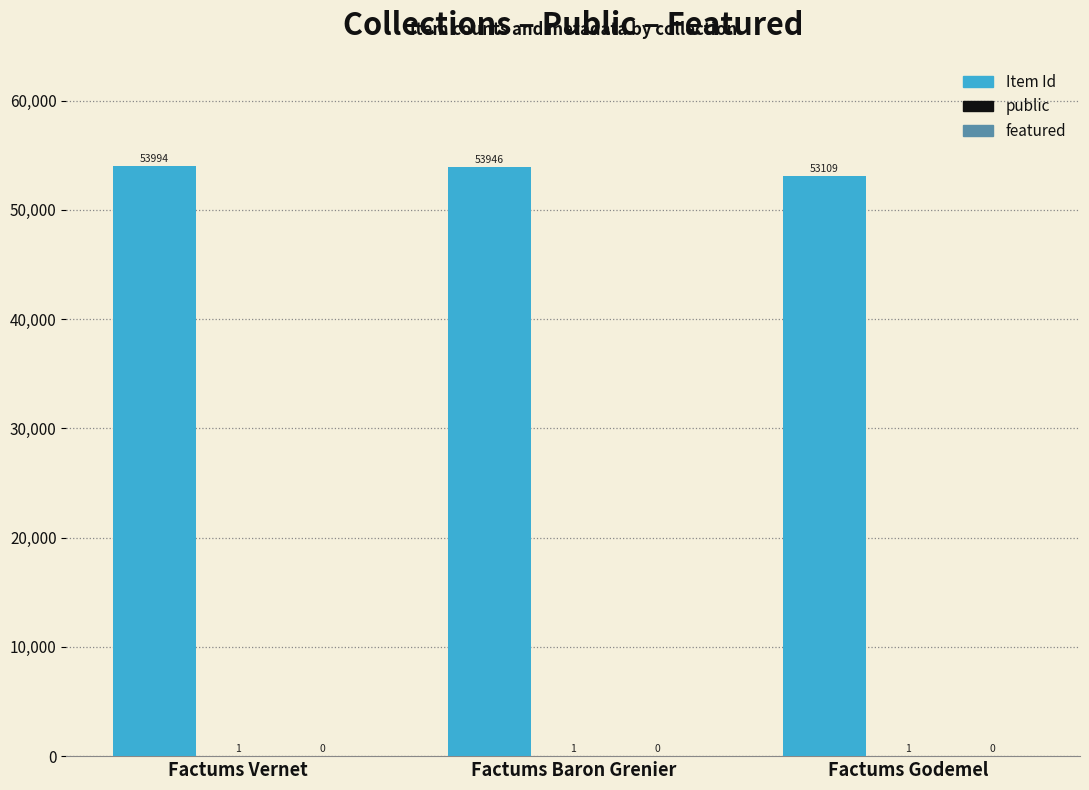

The value of Item Id at Factums Baron Grenier is 53946. True or false?

True